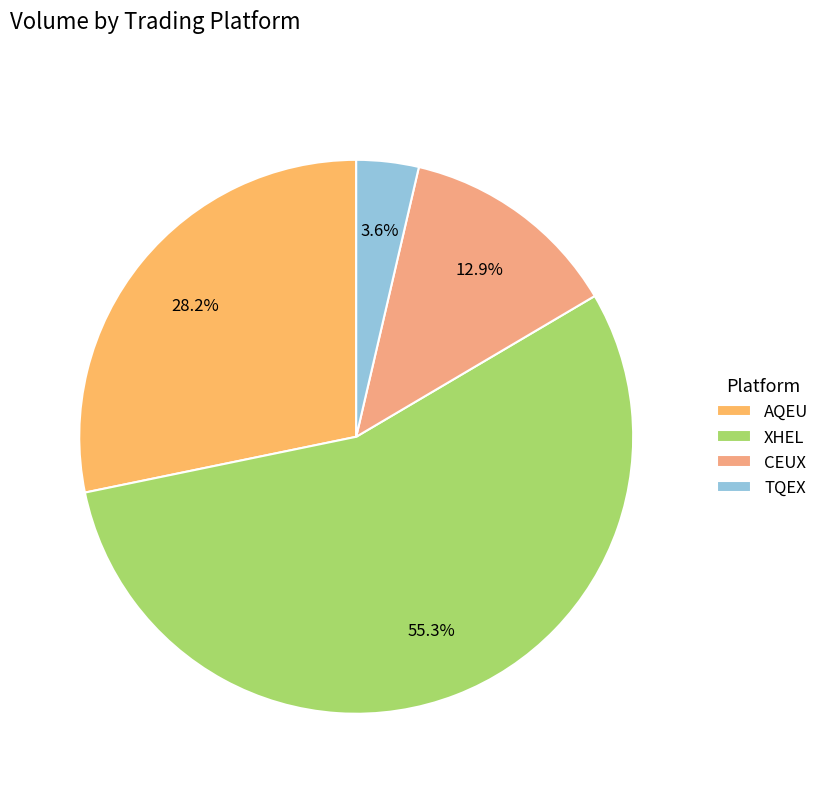

How many slices are in this pie chart?

4